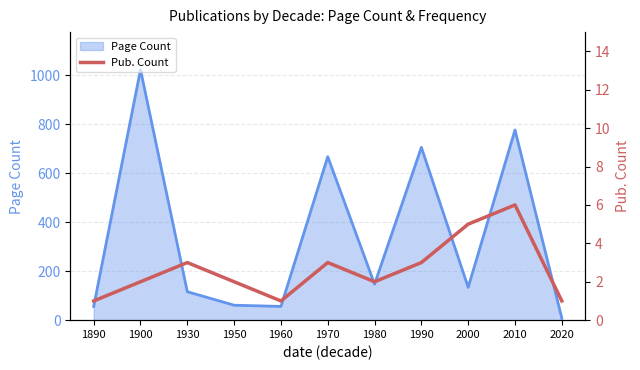

How many lines are shown in the chart?

2